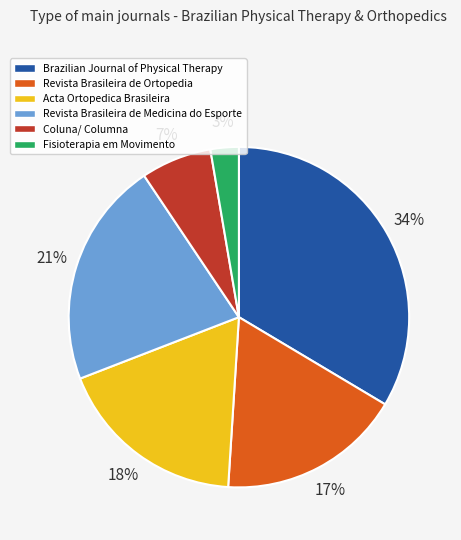

True or false: Revista Brasileira de Ortopedia accounts for 3% of the total.

False